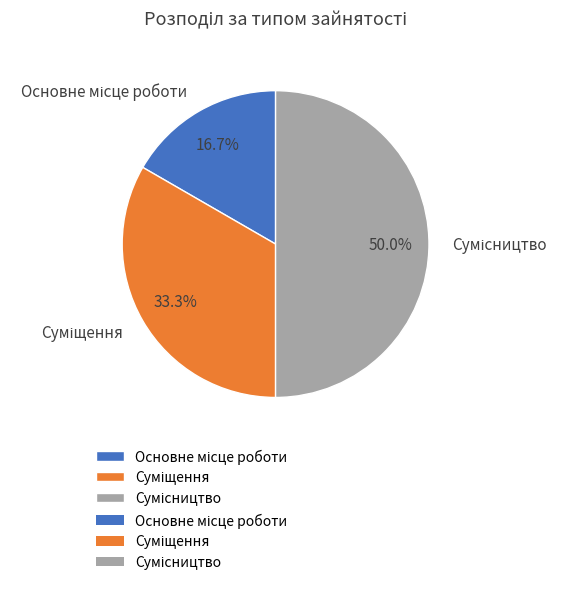

Which category has the biggest portion of the pie?

Сумісництво